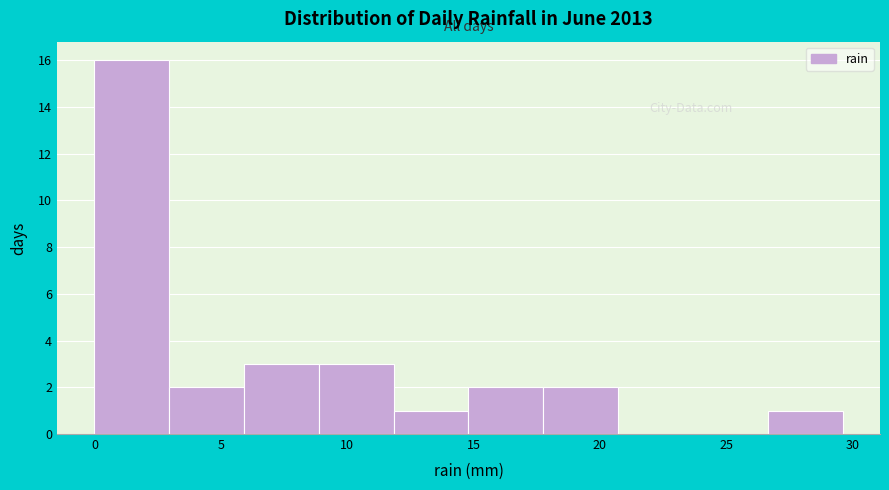

What is the height of the bar covering 3.0 to 6.0 on the x-axis? Neither the bar edges nor the heights are printed on the chart, so give them approximately, as read against the axes.

2